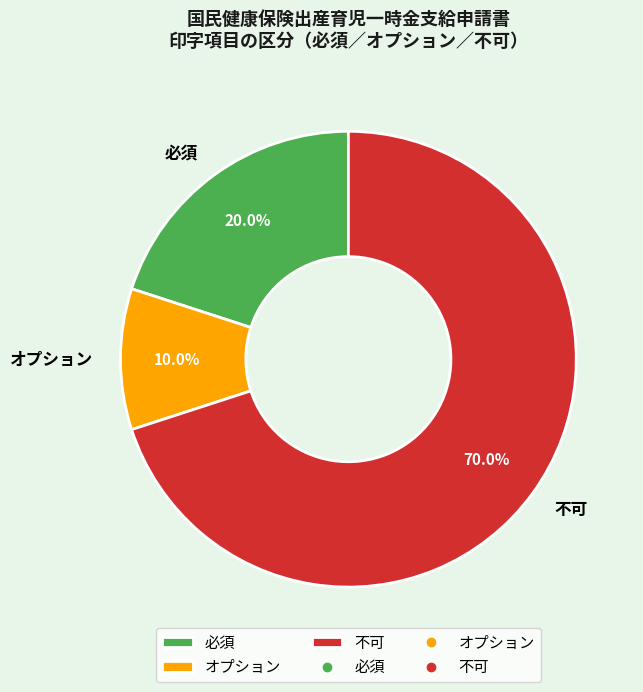

Rank the categories by value from lowest to highest.

オプション, 必須, 不可